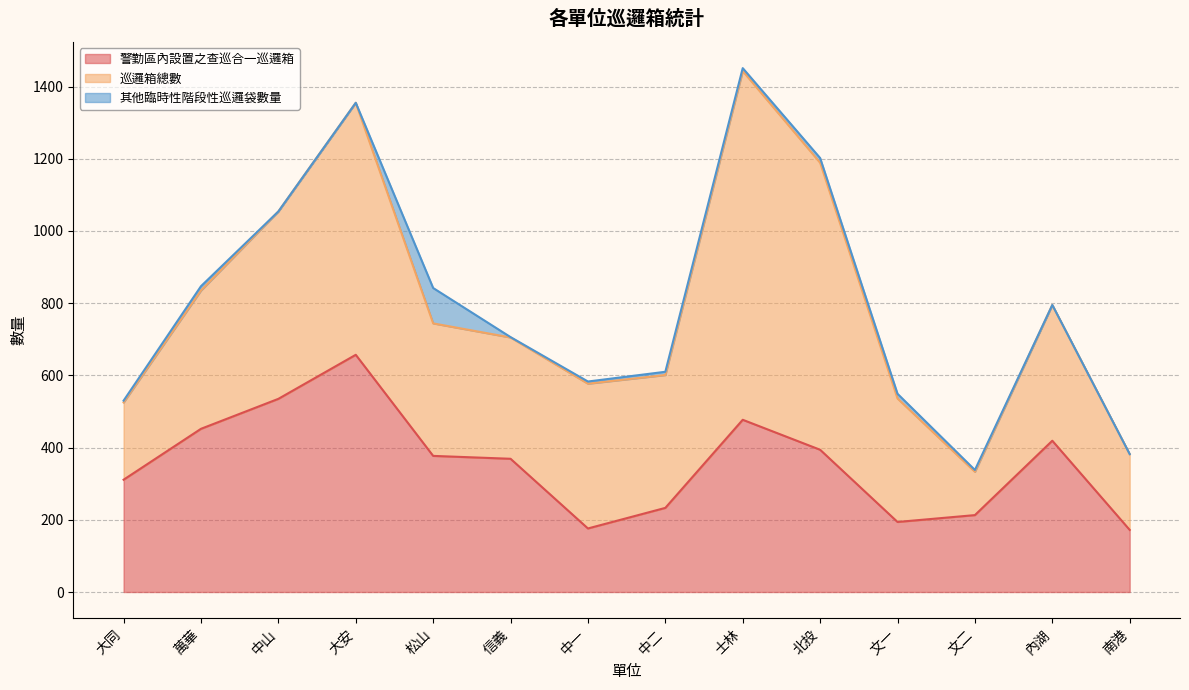

What is the difference between the maximum and minimum values in the 其他臨時性階段性巡邏袋數量 series?

98